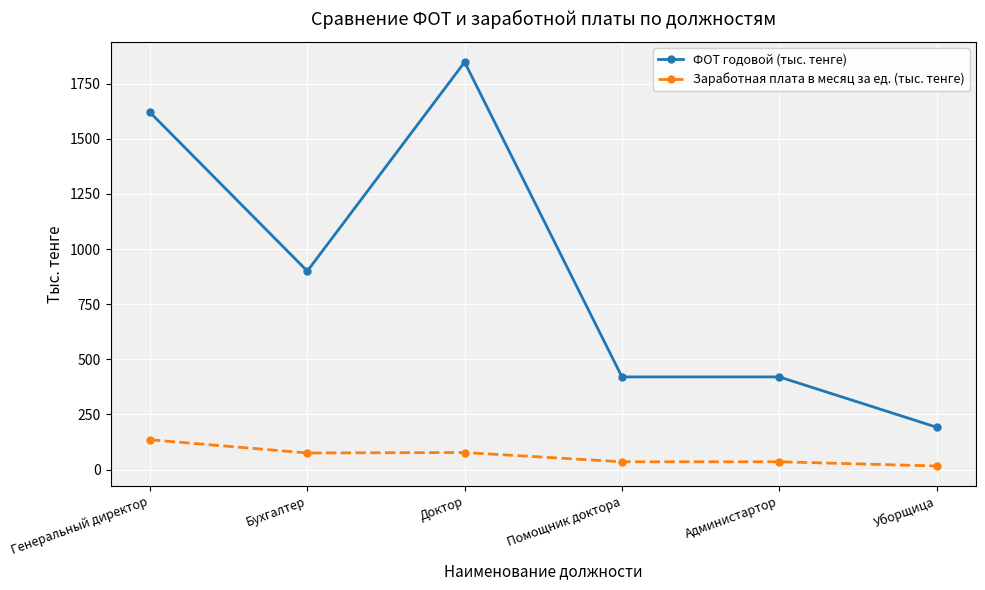

What is the maximum value for Заработная плата в месяц за ед. (тыс. тенге)?

135